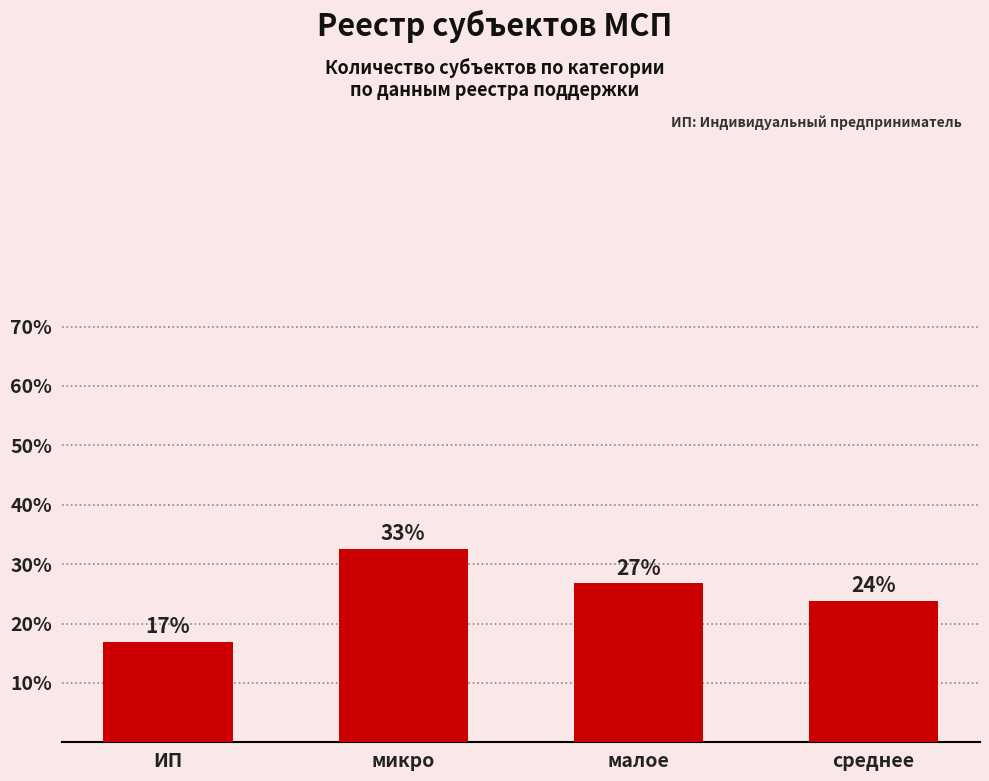

Reading left to right, list all the values displayed in this chart.

16.8	32.6	26.7	23.8